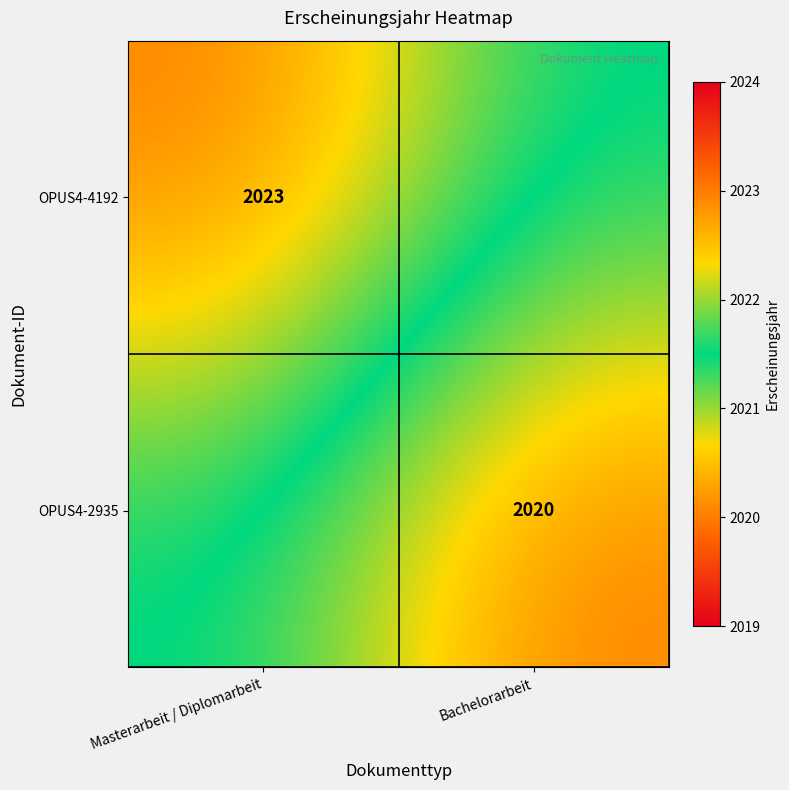

Is it true that OPUS4-4192 equals 1117.0 at Masterarbeit / Diplomarbeit?

False